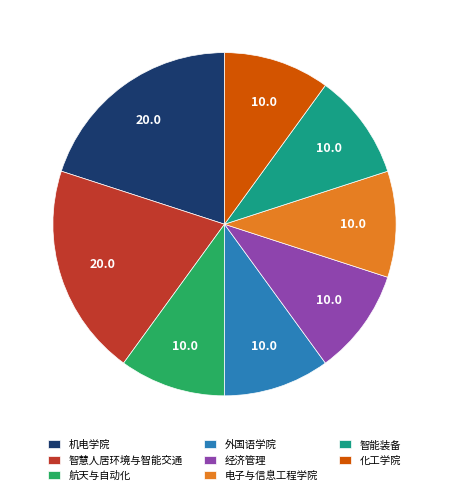

Count the number of slices in the pie.

8